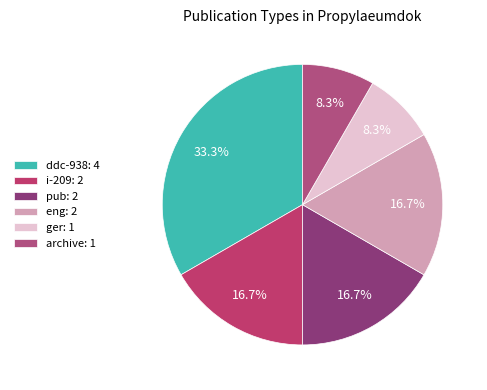

The eng slice represents 26% of the pie. True or false?

False